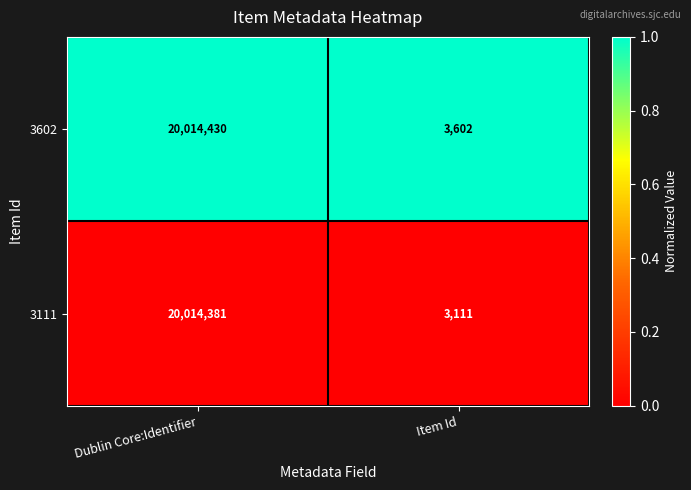

Between Dublin Core:Identifier and Item Id, which series saw the biggest shift?

3111